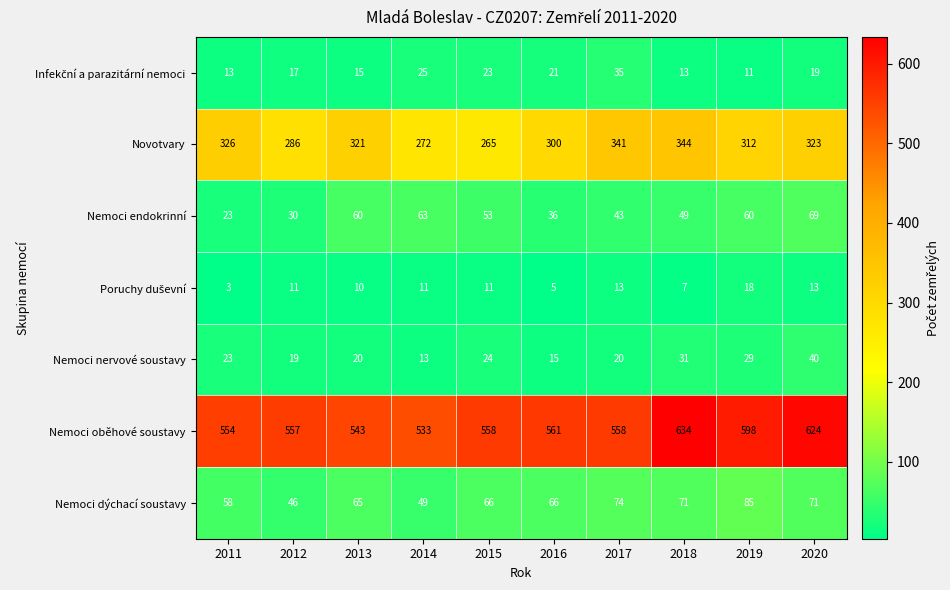

At how many categories does at least one series exceed 438?

10